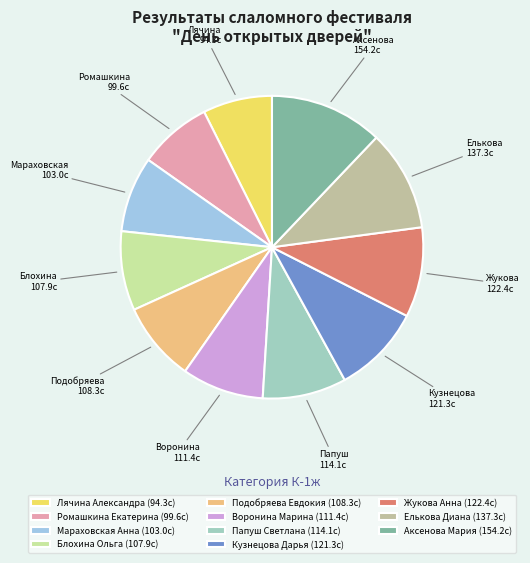

Does any single category account for the majority?

No